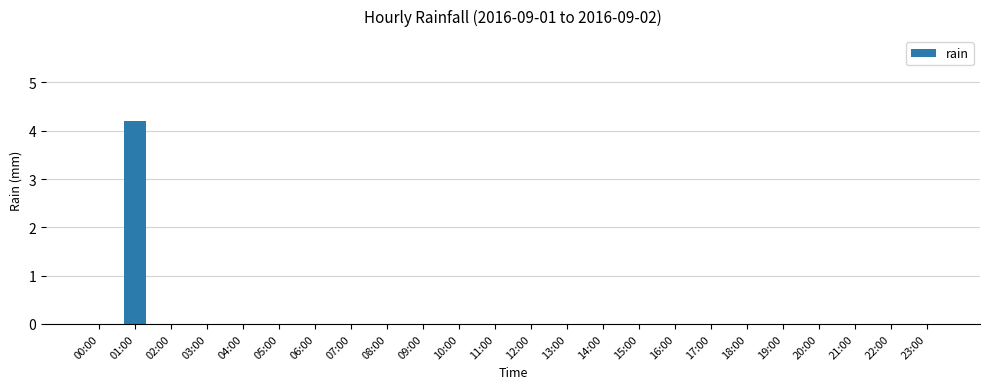

What is the sum of all values?

4.2